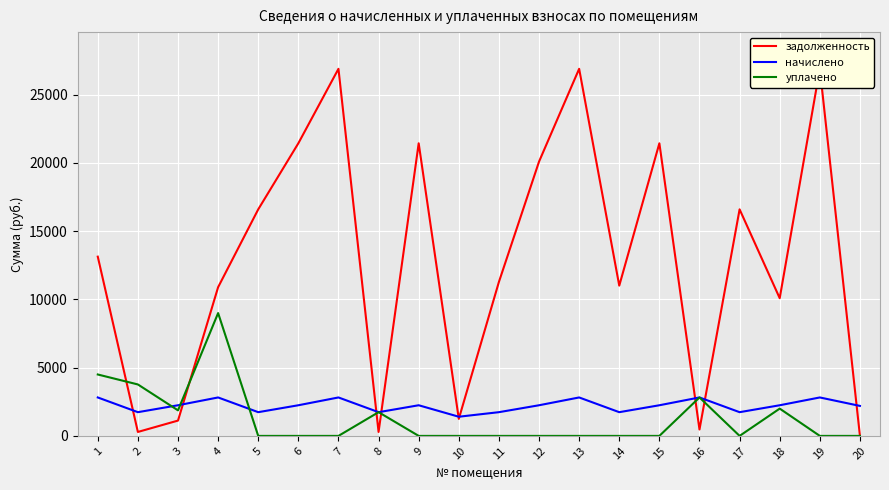

In уплачено, how many points are higher than both neighbors (excluding endpoints)?

4